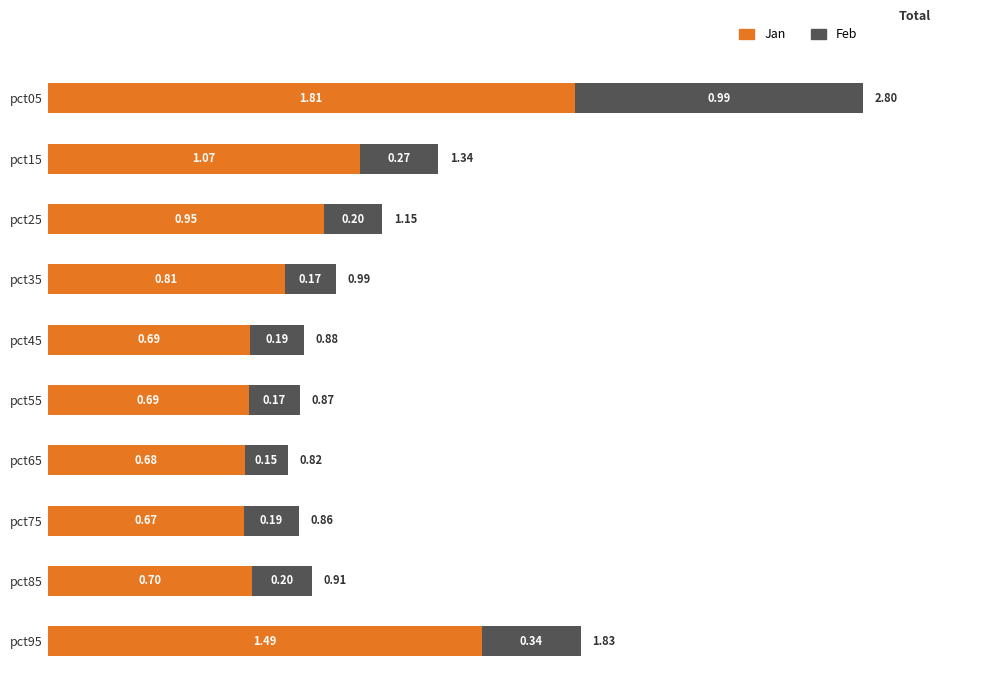

At which category is the sum across all series the highest?

pct05